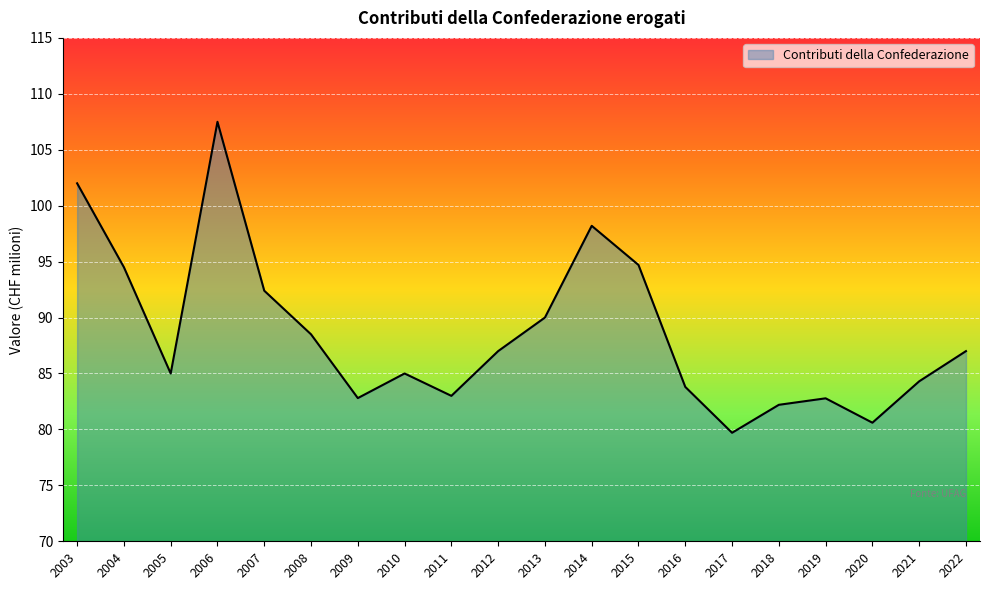

Does the chart have visible grid lines?

Yes